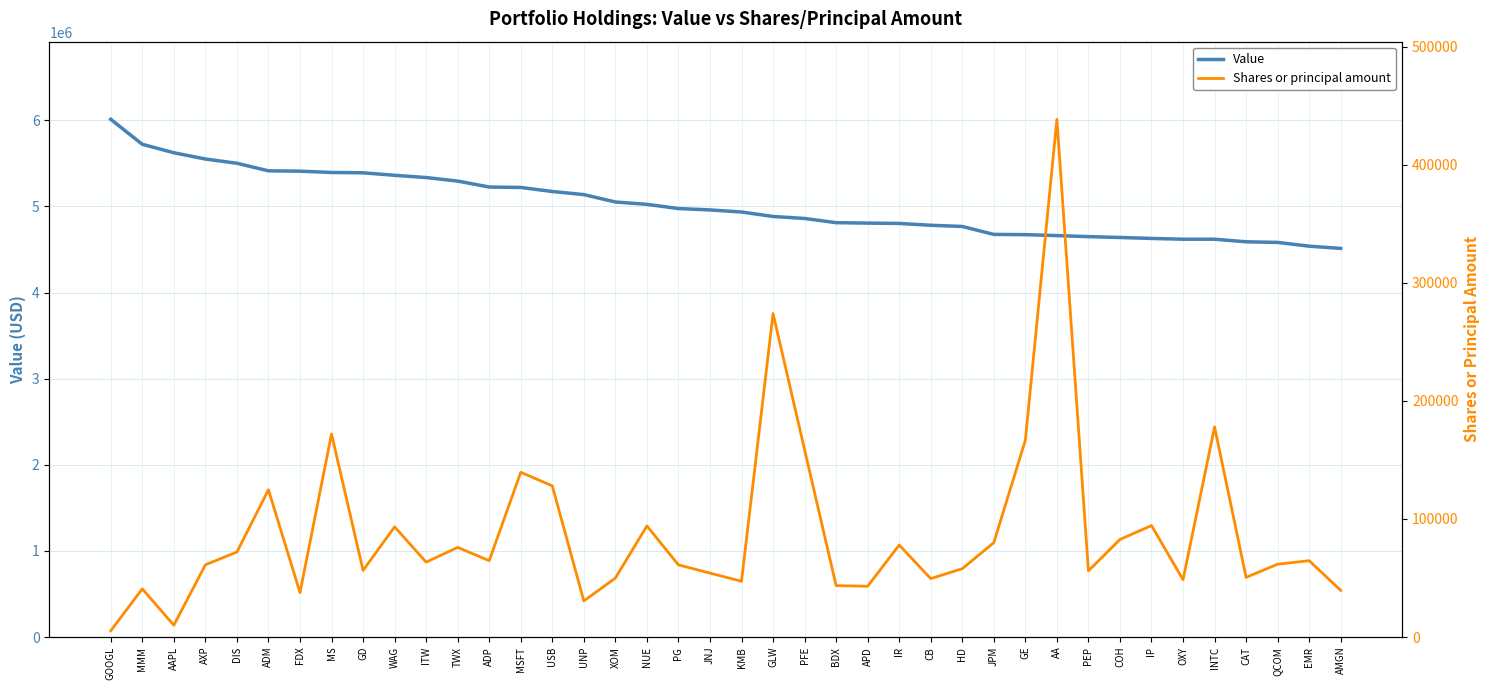

What is the value of the Value point at the 40th from the left?

4512000